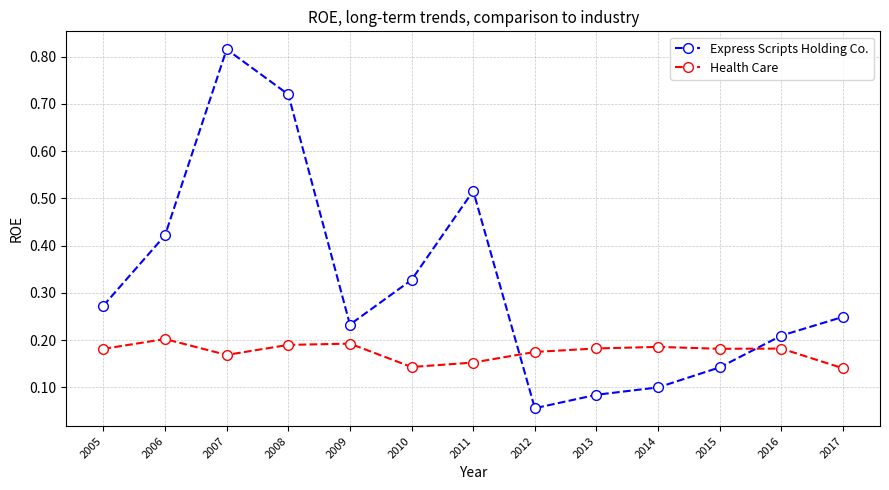

Does the chart display data point markers on the line(s)?

Yes